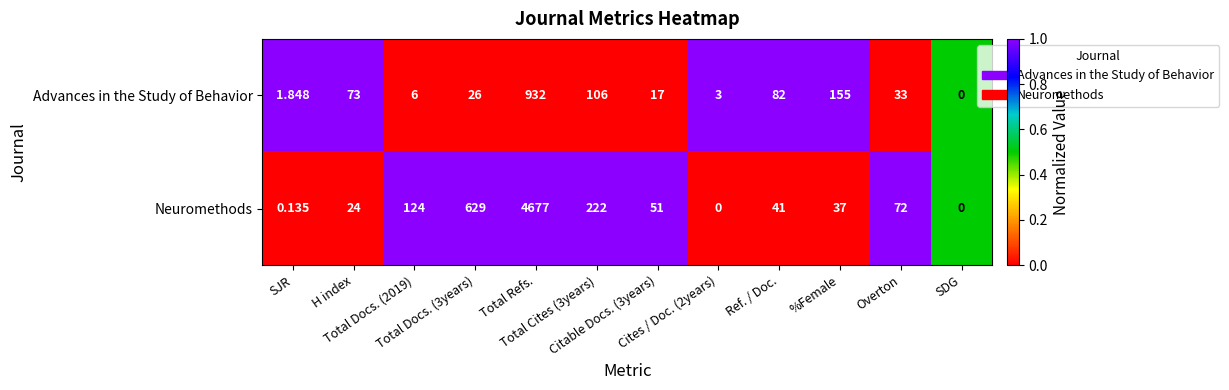

Which series has the largest range (max minus min)?

Neuromethods